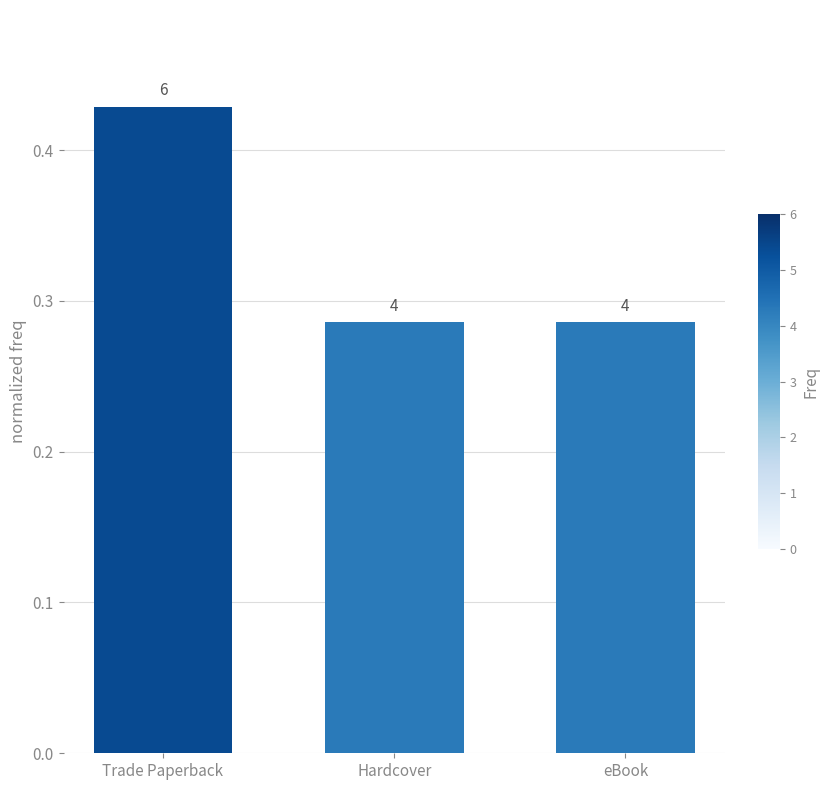

Are the bars horizontal?

No